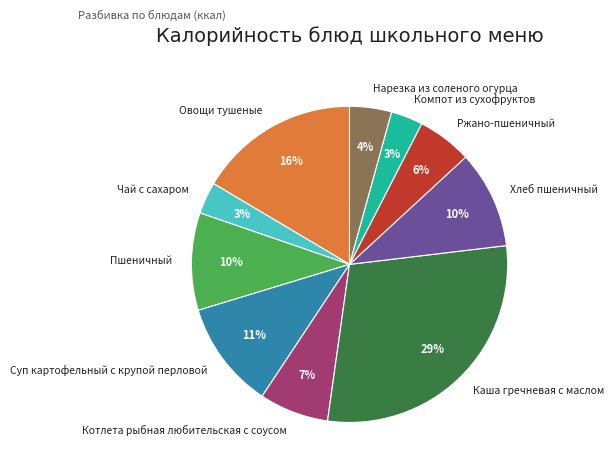

How many slices are in this pie chart?

10